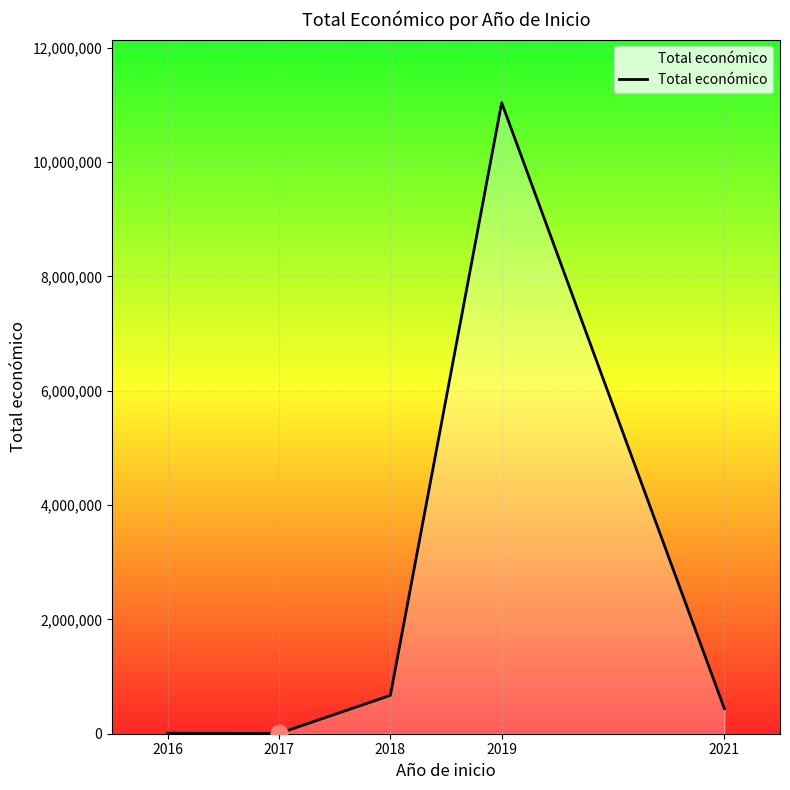

The value at 2019 is 18934468. True or false?

False